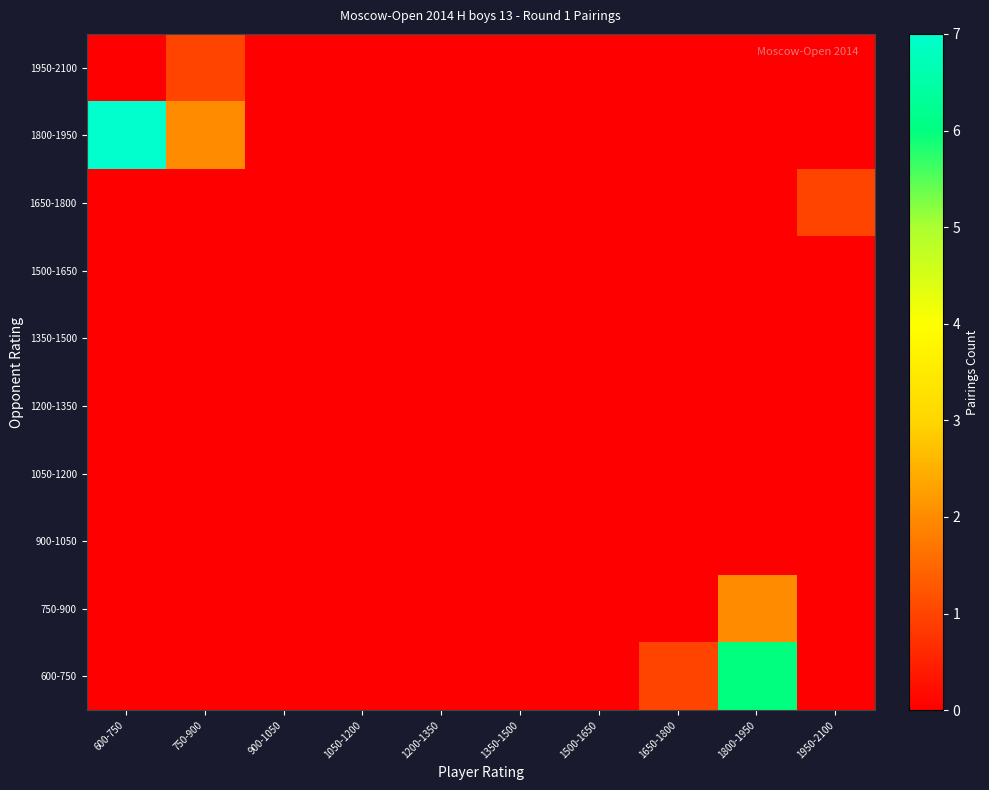

Reading left to right, list all the values displayed in this chart.

600-750: 600-750=0	750-900=0	900-1050=0	1050-1200=0	1200-1350=0	1350-1500=0	1500-1650=0	1650-1800=1	1800-1950=6	1950-2100=0
750-900: 600-750=0	750-900=0	900-1050=0	1050-1200=0	1200-1350=0	1350-1500=0	1500-1650=0	1650-1800=0	1800-1950=2	1950-2100=0
900-1050: 600-750=0	750-900=0	900-1050=0	1050-1200=0	1200-1350=0	1350-1500=0	1500-1650=0	1650-1800=0	1800-1950=0	1950-2100=0
1050-1200: 600-750=0	750-900=0	900-1050=0	1050-1200=0	1200-1350=0	1350-1500=0	1500-1650=0	1650-1800=0	1800-1950=0	1950-2100=0
1200-1350: 600-750=0	750-900=0	900-1050=0	1050-1200=0	1200-1350=0	1350-1500=0	1500-1650=0	1650-1800=0	1800-1950=0	1950-2100=0
1350-1500: 600-750=0	750-900=0	900-1050=0	1050-1200=0	1200-1350=0	1350-1500=0	1500-1650=0	1650-1800=0	1800-1950=0	1950-2100=0
1500-1650: 600-750=0	750-900=0	900-1050=0	1050-1200=0	1200-1350=0	1350-1500=0	1500-1650=0	1650-1800=0	1800-1950=0	1950-2100=0
1650-1800: 600-750=0	750-900=0	900-1050=0	1050-1200=0	1200-1350=0	1350-1500=0	1500-1650=0	1650-1800=0	1800-1950=0	1950-2100=1
1800-1950: 600-750=7	750-900=2	900-1050=0	1050-1200=0	1200-1350=0	1350-1500=0	1500-1650=0	1650-1800=0	1800-1950=0	1950-2100=0
1950-2100: 600-750=0	750-900=1	900-1050=0	1050-1200=0	1200-1350=0	1350-1500=0	1500-1650=0	1650-1800=0	1800-1950=0	1950-2100=0